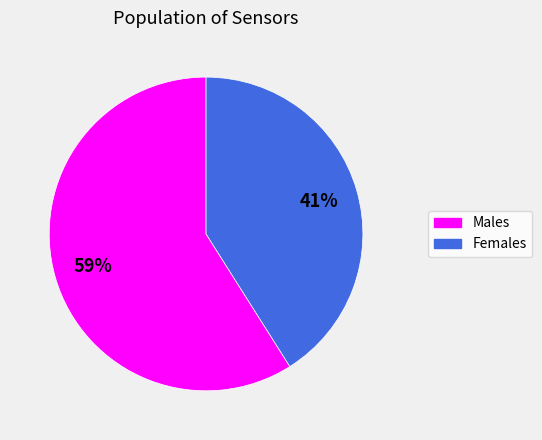

Does any single category account for the majority?

Yes